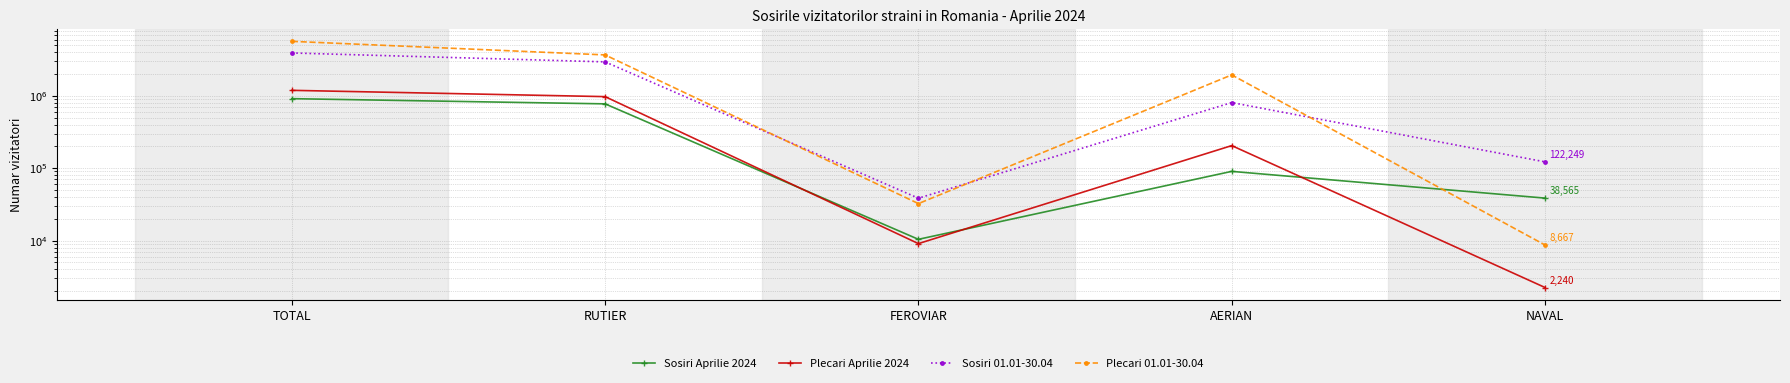

Count the number of data series in this chart.

4